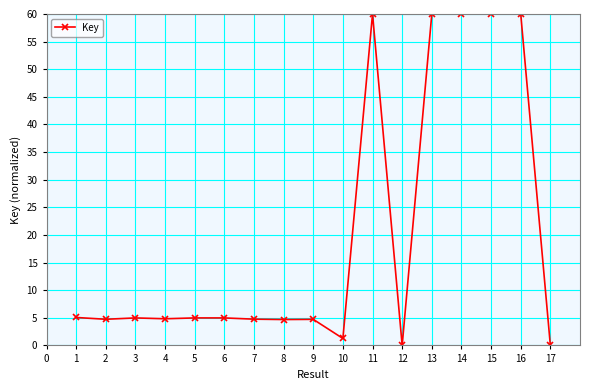

How many lines are shown in the chart?

1